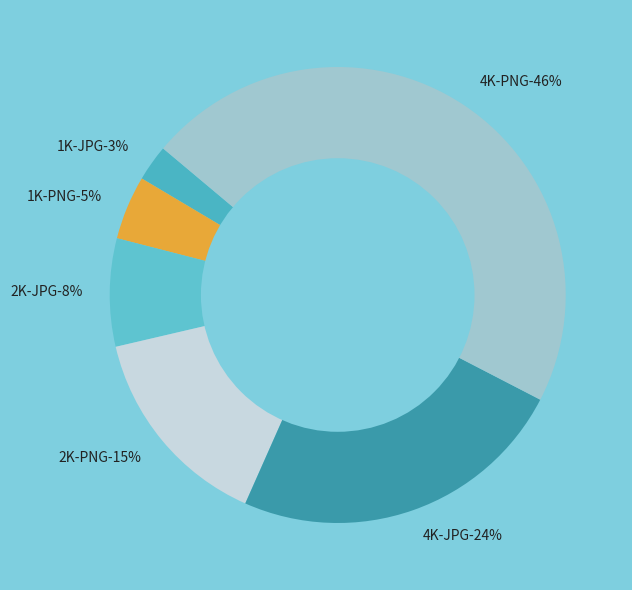

What is the smallest slice in the pie chart?

1K-JPG